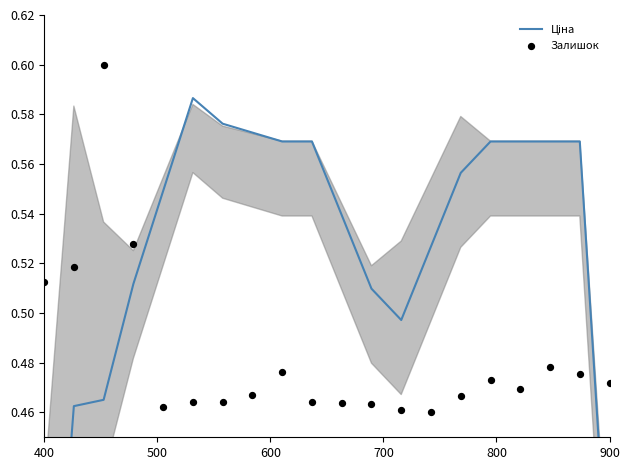

Which series reaches the minimum Y coordinate?

Ціна